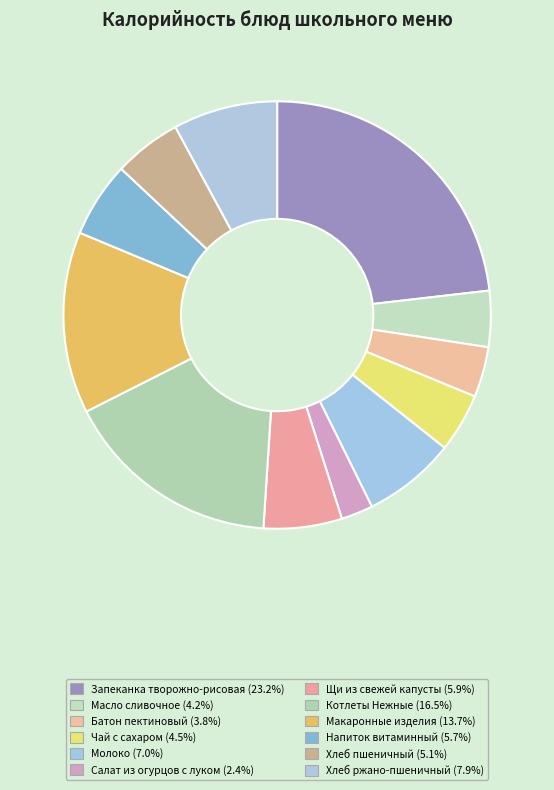

How many segments does this pie chart have?

12